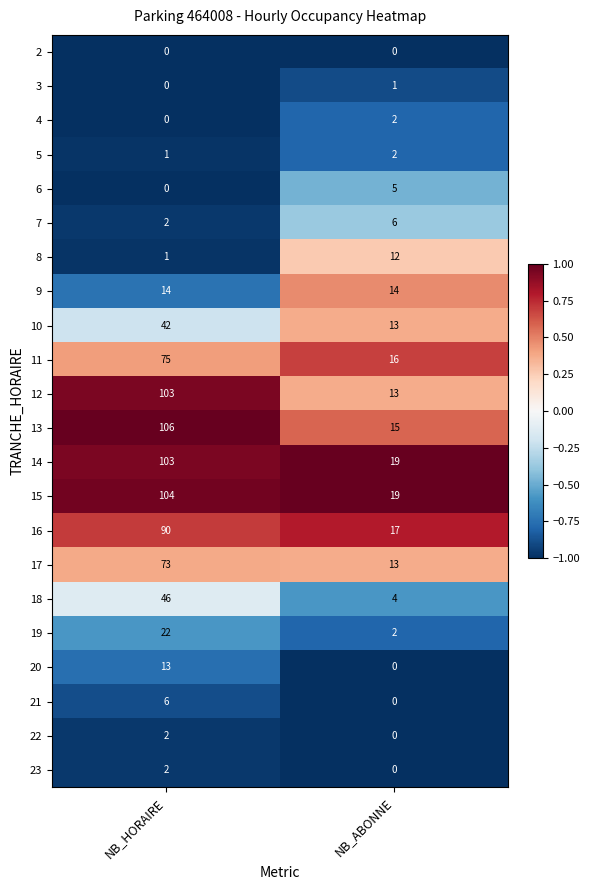

True or false: 14 has a value of 137 at NB_HORAIRE.

False